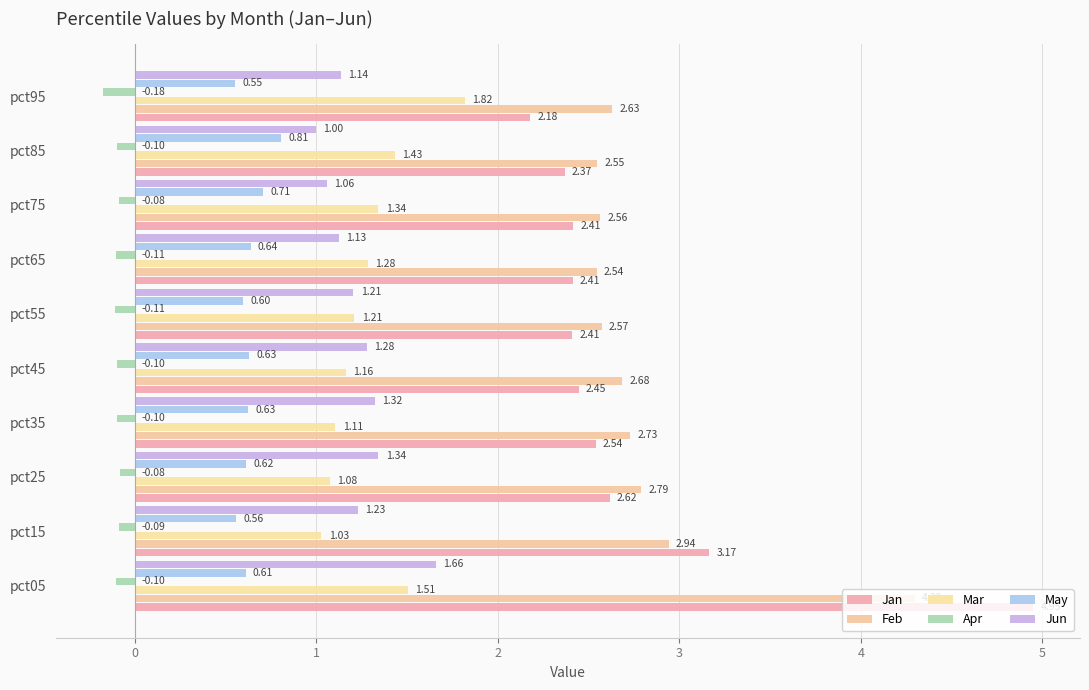

How many data points in Jun are above 1?

9